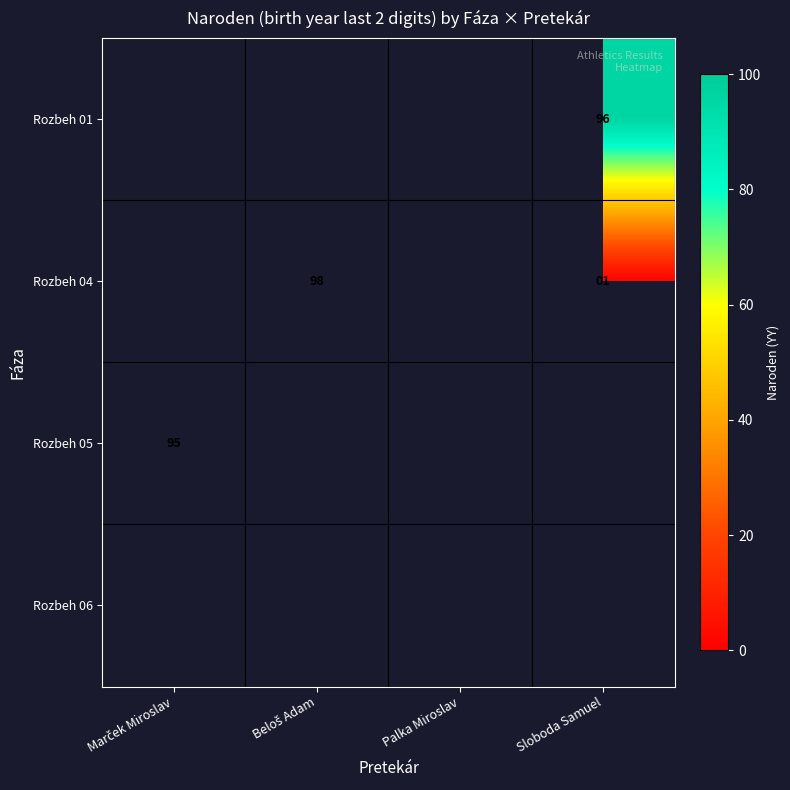

The Rozbeh 04 series shows 2 at Sloboda Samuel. True or false?

False